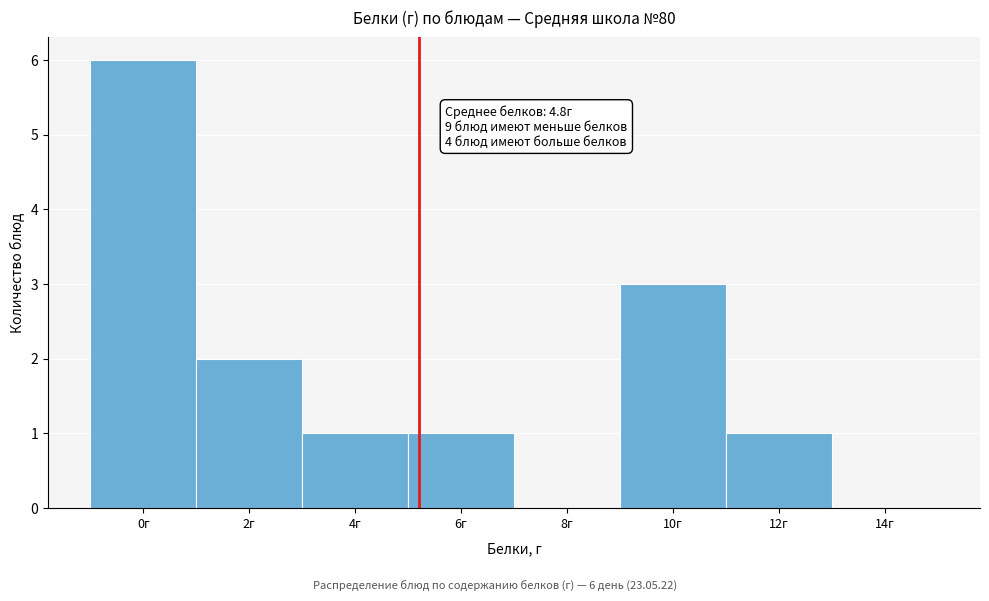

Reading left to right, extract all data points from this chart.

0г=6	2г=2	4г=1	6г=1	8г=0	10г=3	12г=1	14г=0